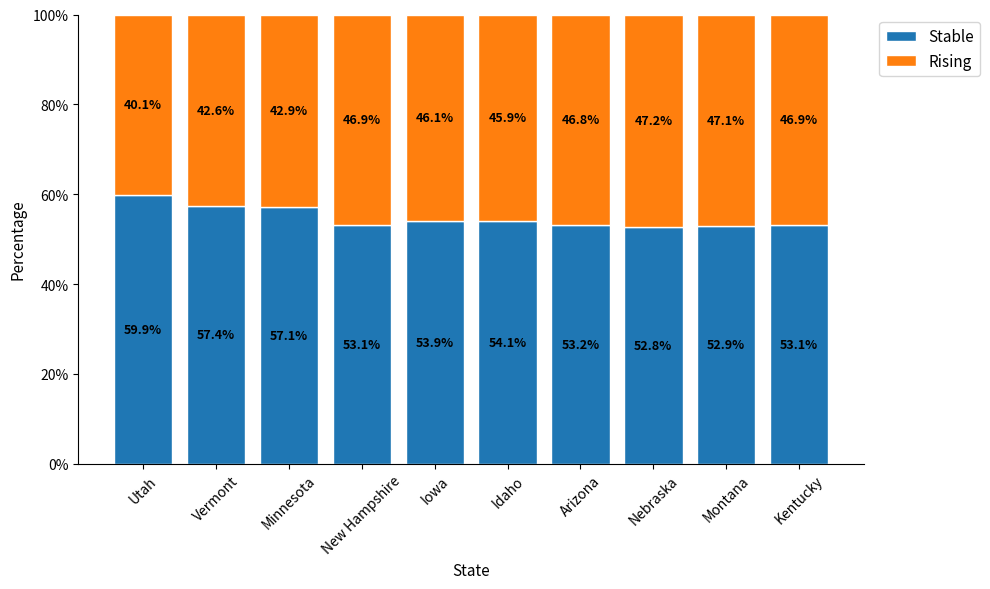

At which label does Stable first exceed 53?

Utah